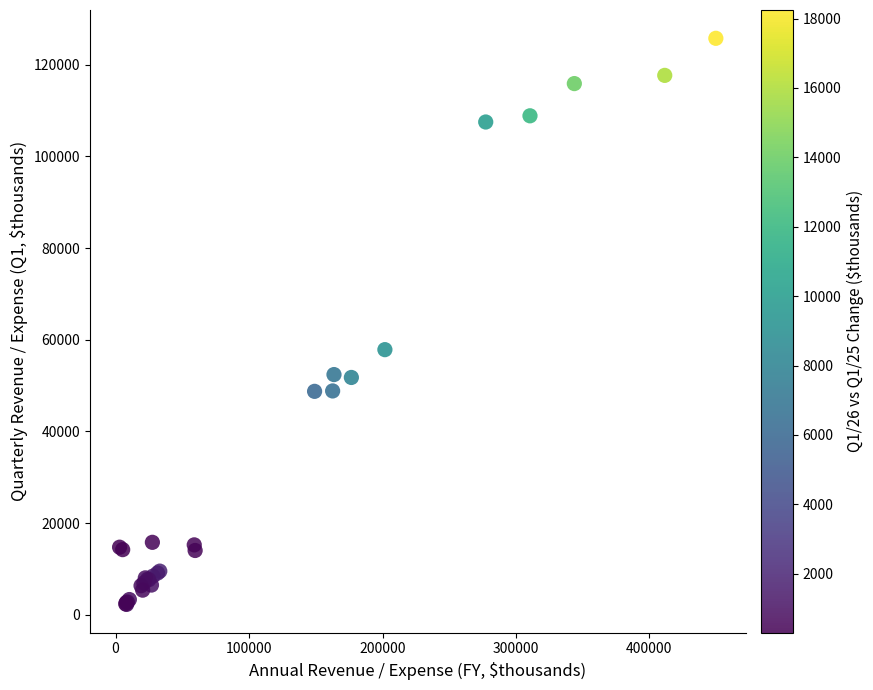

What Y value in the scatter plot is closest to 64009?

57843